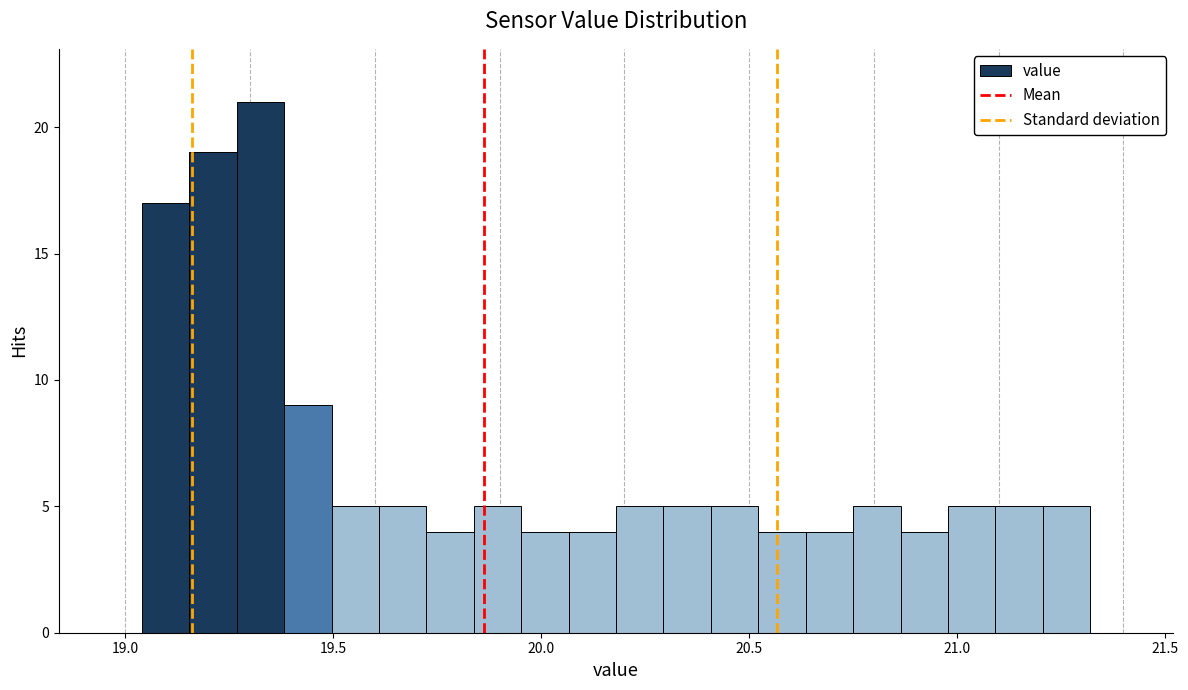

Read against the x-axis, roughly where is the centre of the tallest bar?

19.35